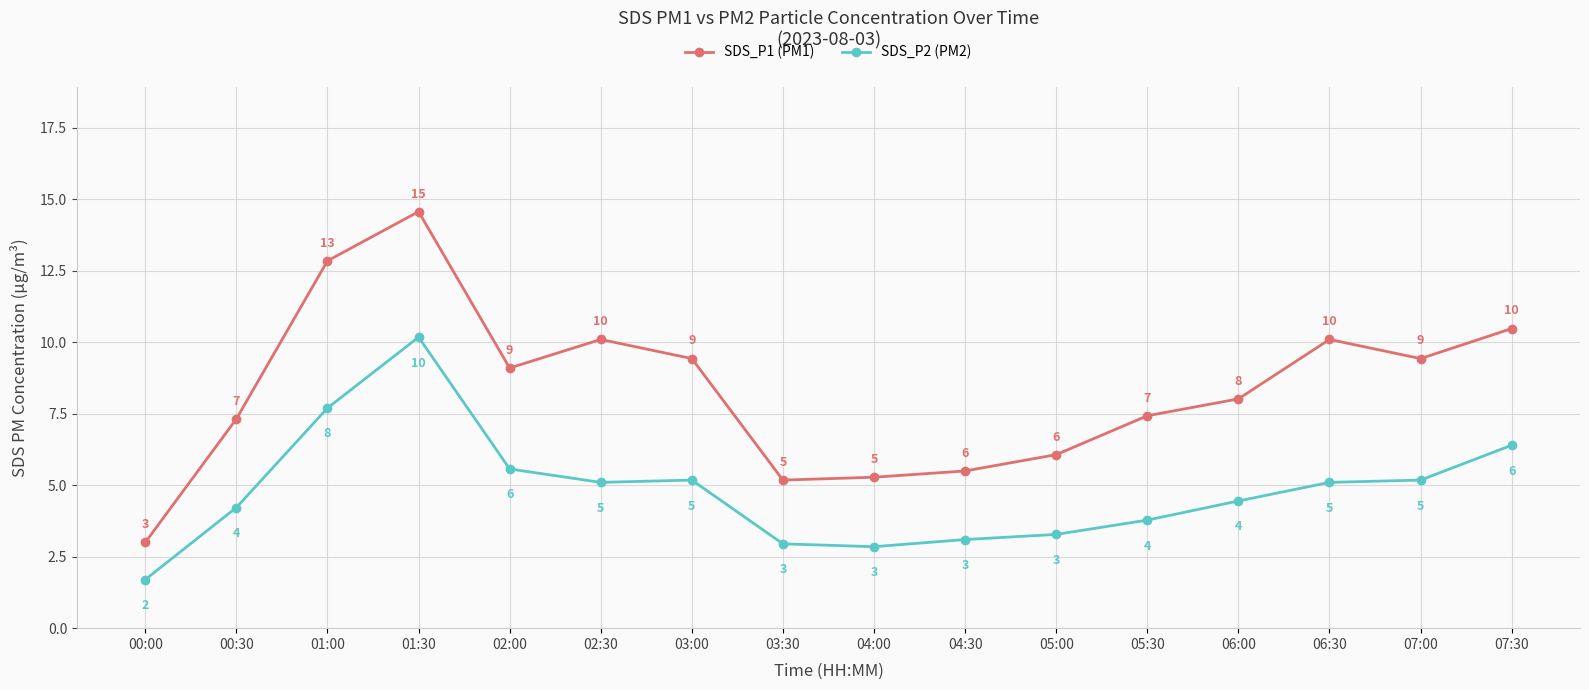

What value does the SDS_P2 (PM2) series have at 01:30?

10.2